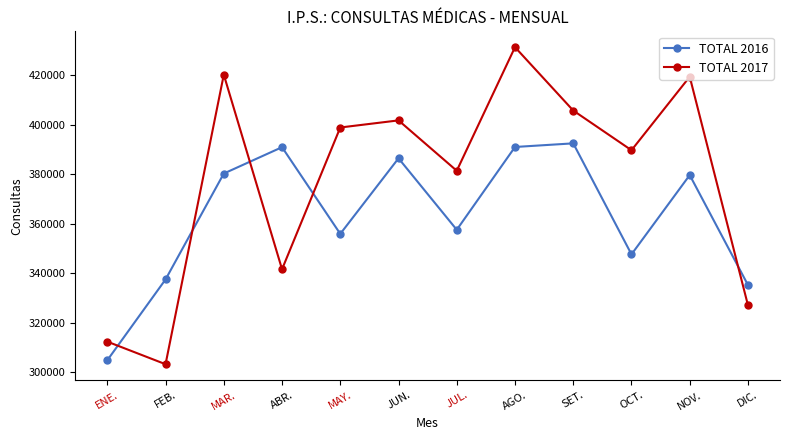

Which category has the lowest value in the TOTAL 2016 series?

ENE.